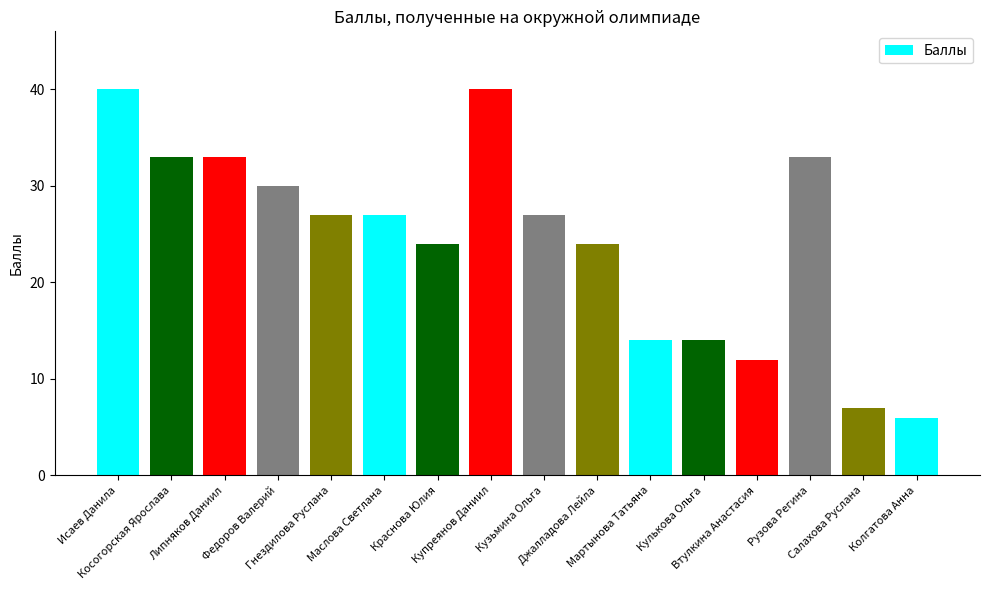

What is the maximum value shown in the chart?

40